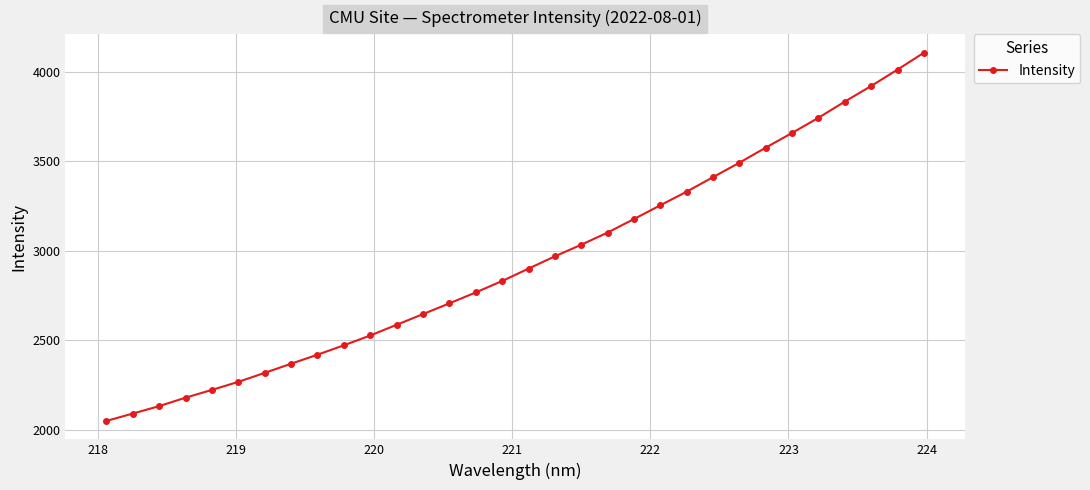

True or false: the data has more than 1 interior local peaks.

False